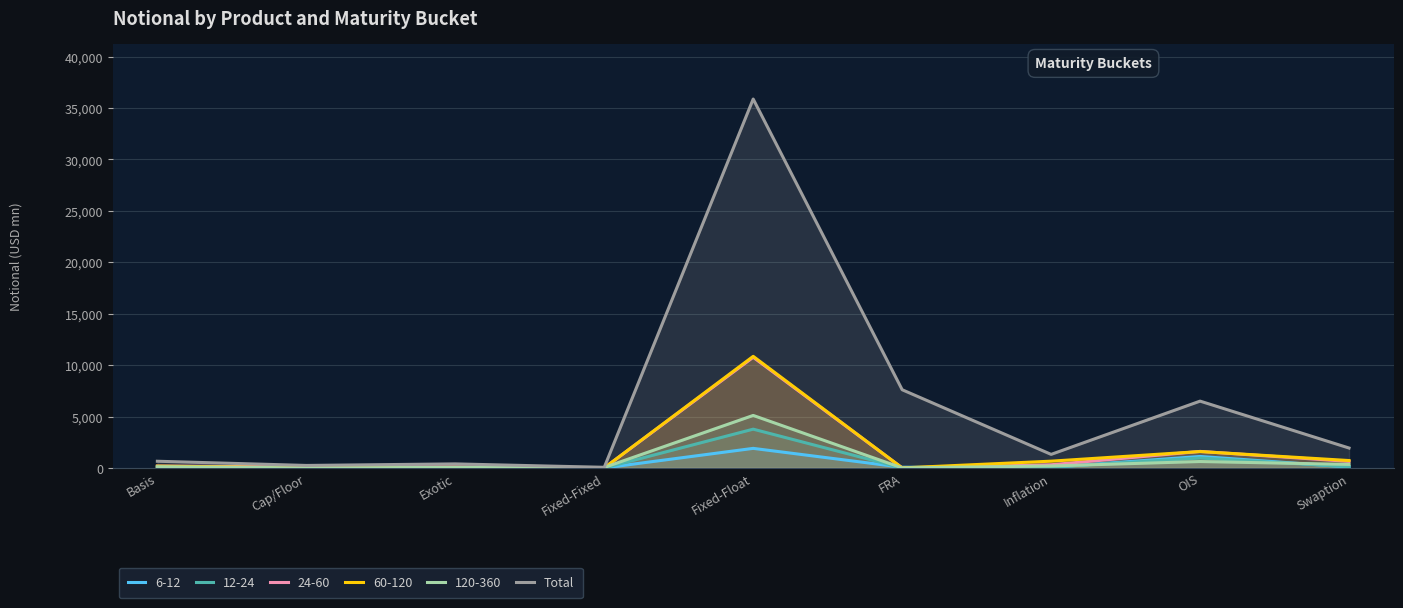

True or false: the data shows 30 at Fixed-Fixed.

False